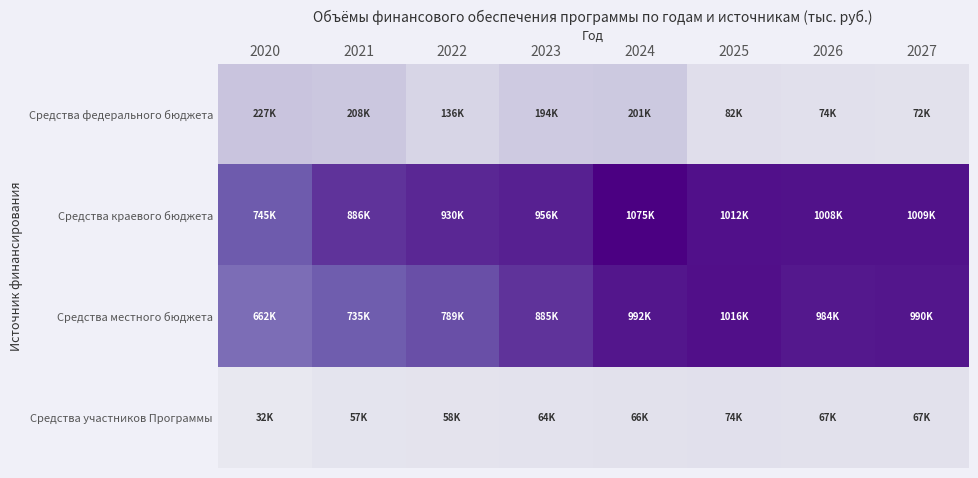

At how many categories does at least one series exceed 772263?

7